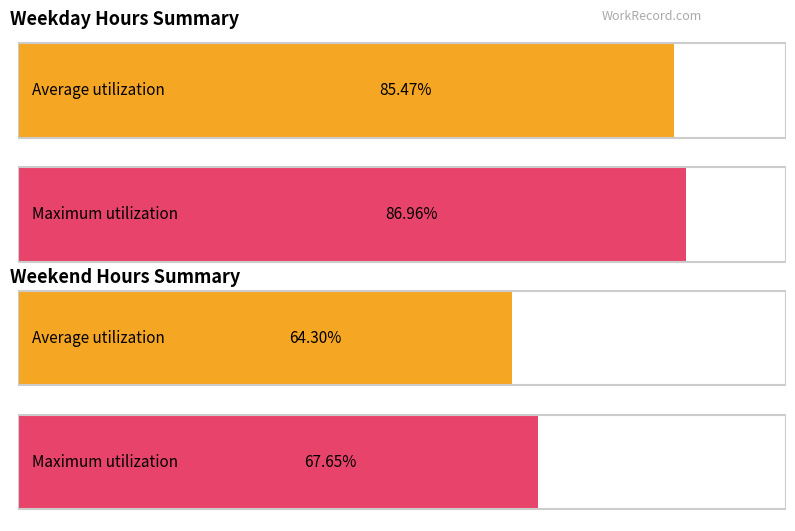

At 15, list the series in order from smallest to largest.

Average utilization, Maximum utilization